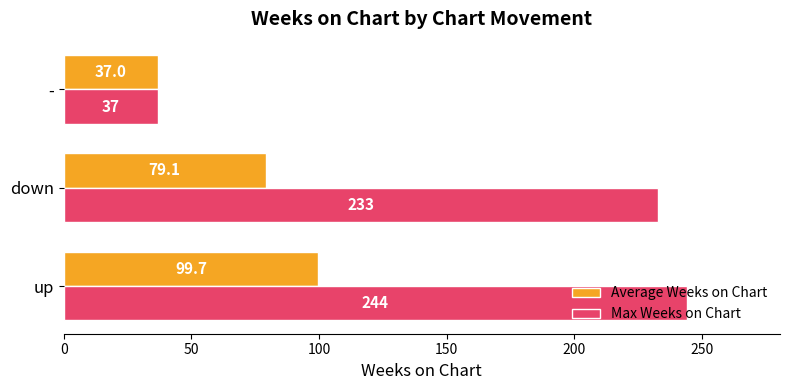

At which label is Average Weeks on Chart closest to 68?

down